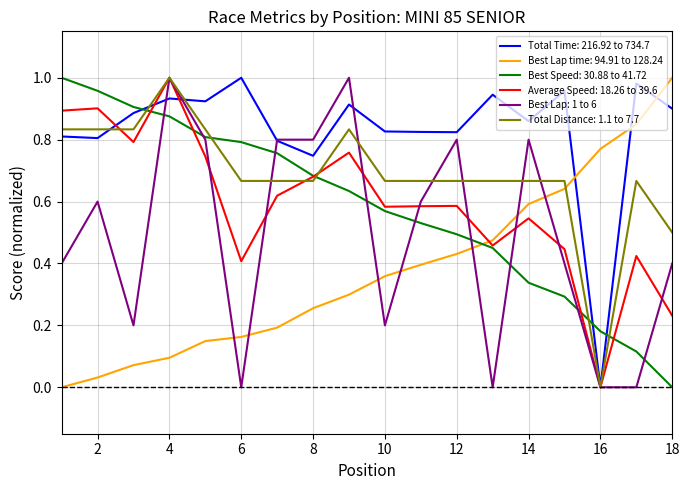

True or false: Total Distance: 1.1 to 7.7 and Best Lap time: 94.91 to 128.24 cross at least once.

True